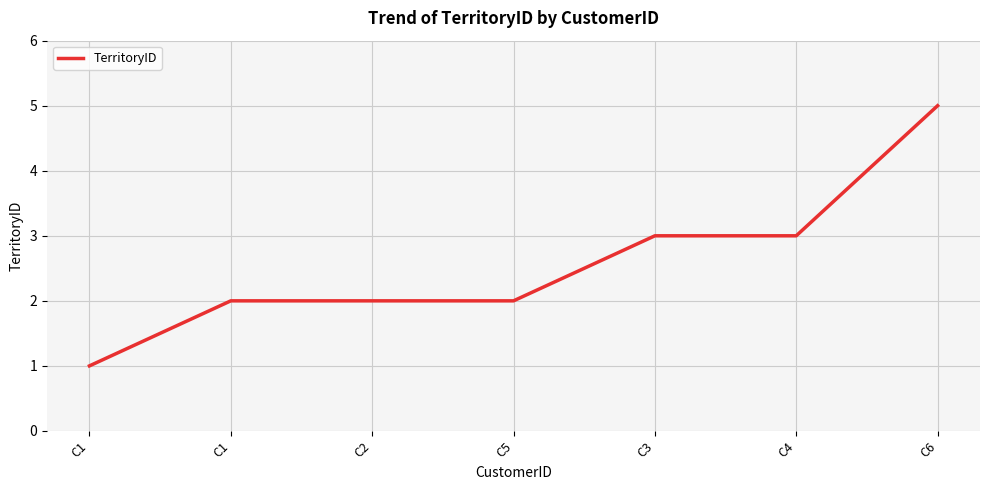

How many distinct data groups are displayed?

1